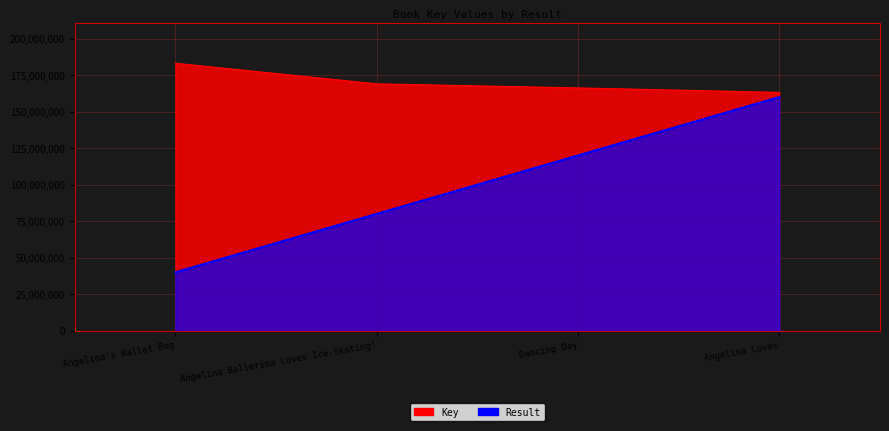

What are all the series names shown in the legend?

Key, Result